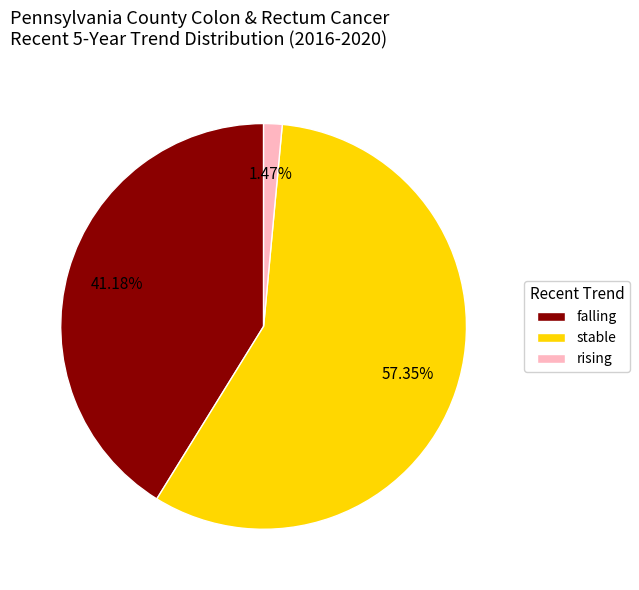

What portion of the pie excludes stable?

42.6%